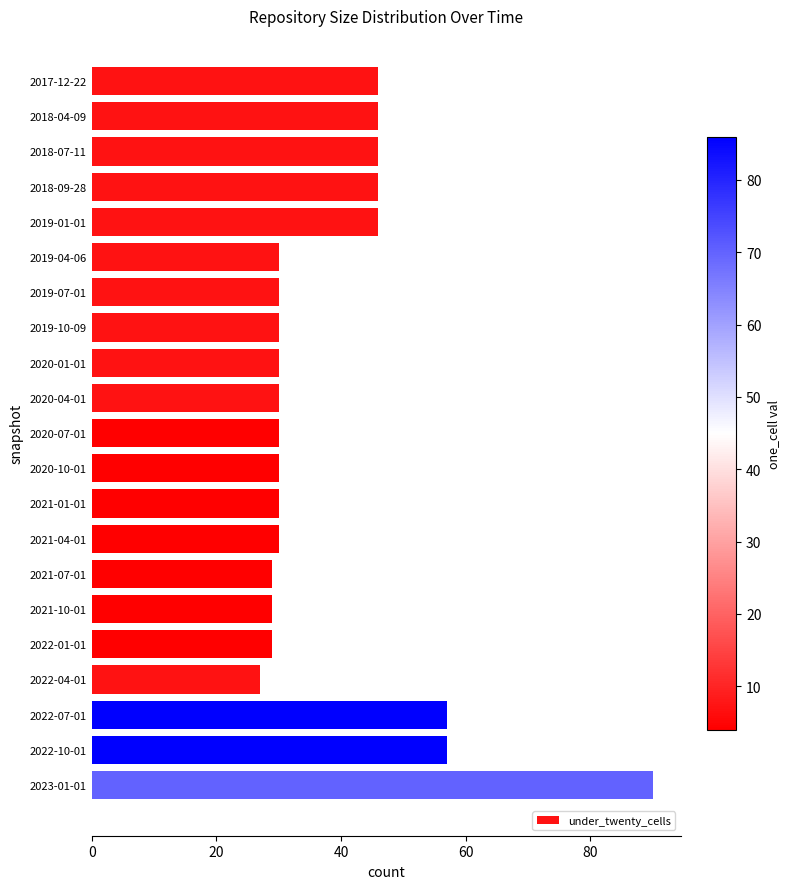

What is the label of the 9th bar from the bottom?

2021-01-01